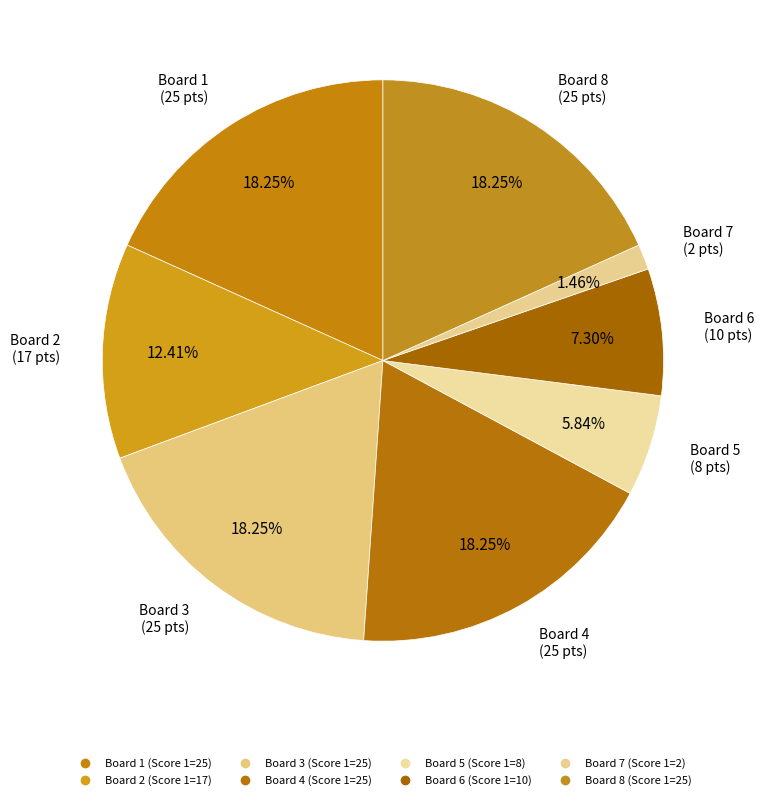

How many segments does this pie chart have?

8